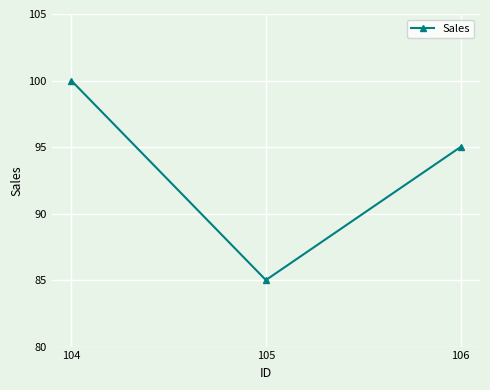

At which category does the chart reach its peak across all series?

104